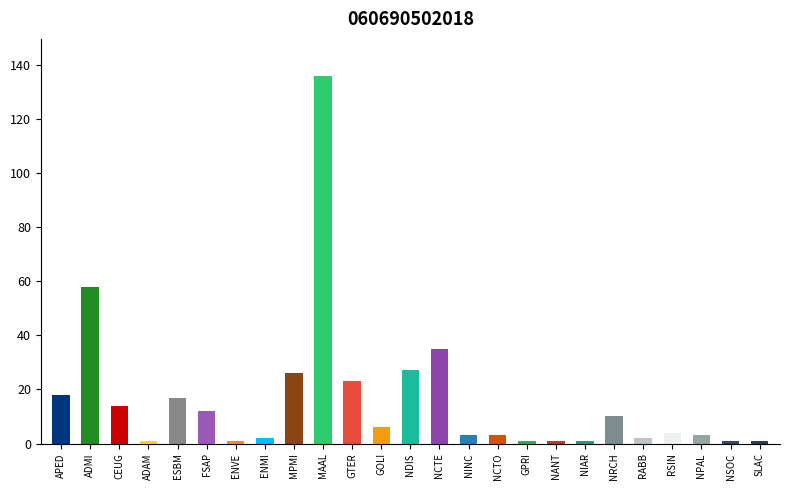

Reading right to left, list all the values displayed in this chart.

SLAC=1	NSOC=1	NPAL=3	RSIN=4	RABB=2	NRCH=10	NIAR=1	NANT=1	GPRI=1	NCTO=3	NINC=3	NCTE=35	NDIS=27	GOLI=6	GTER=23	MAAL=136	MPMI=26	ENMI=2	ENVE=1	FSAP=12	ESBM=17	ADAM=1	CEUG=14	ADMI=58	APED=18